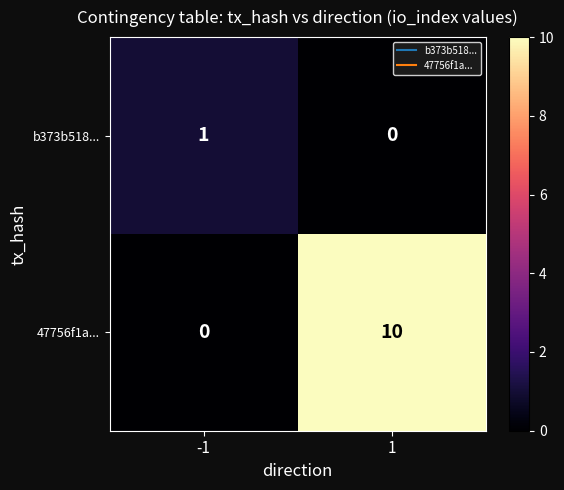

What is the difference between the 47756f1a... values at 1 and -1?

10